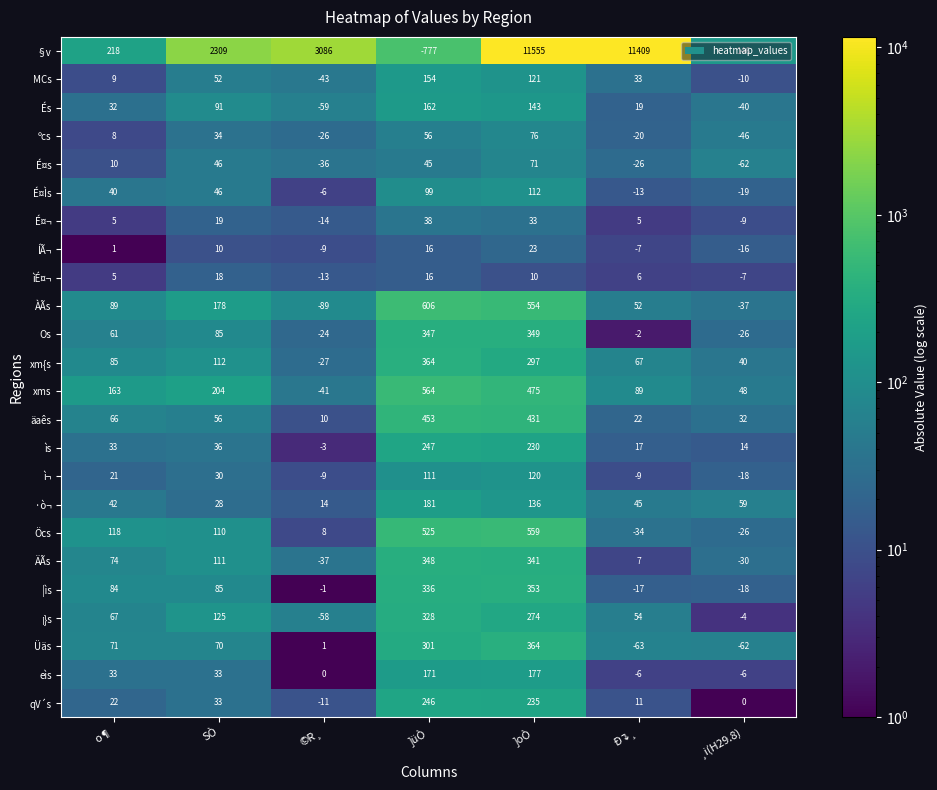

Which series has the largest total across all categories?

§v